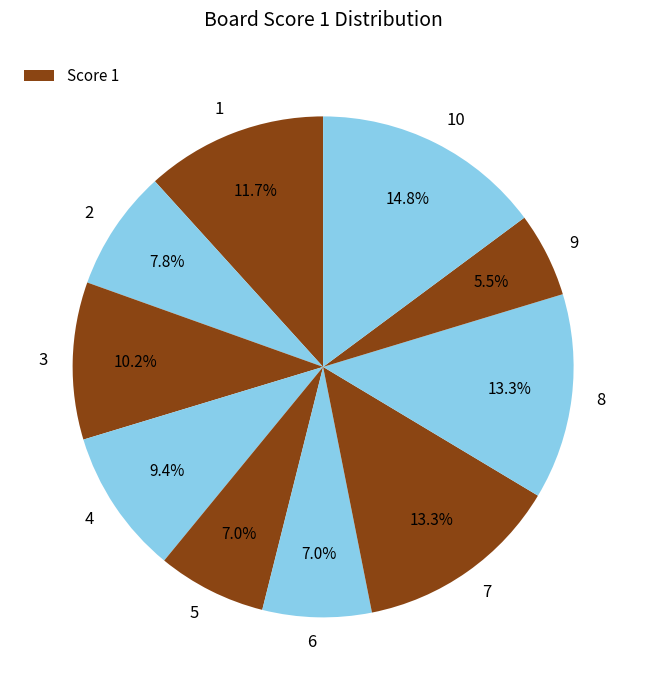

What is the smallest slice in the pie chart?

9